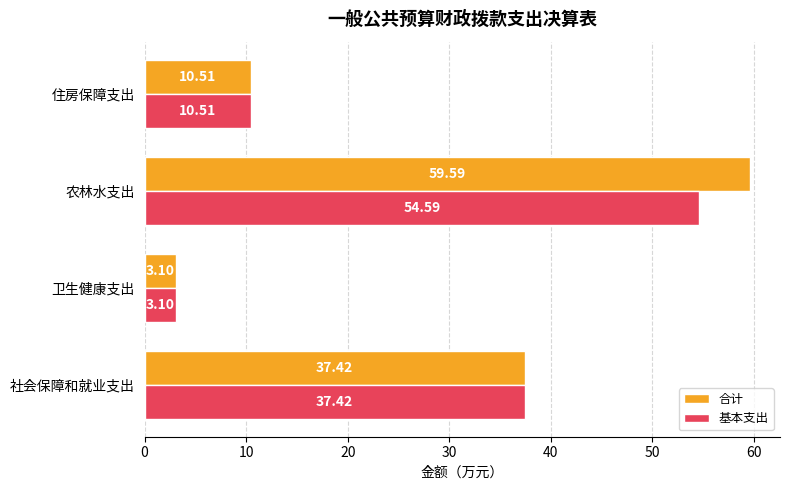

Rank the series by their average value, from lowest to highest.

基本支出, 合计